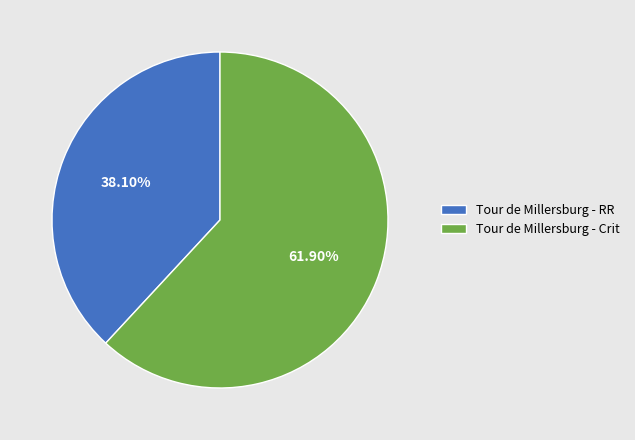

To the nearest percent, what percentage of the pie is Tour de Millersburg - RR?

38%